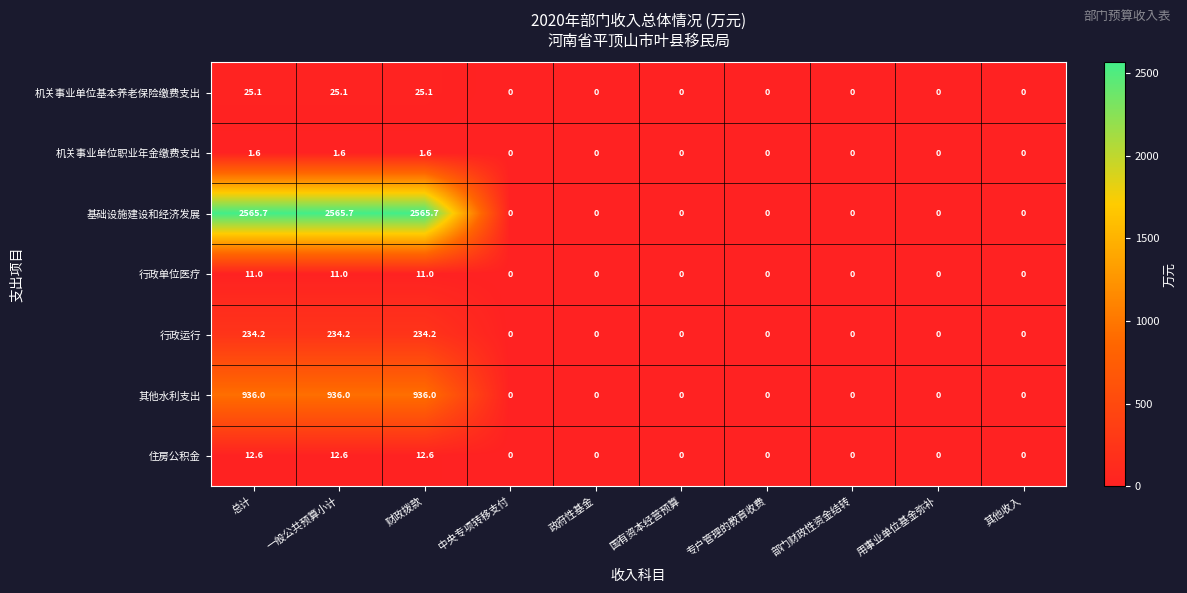

What is the maximum value for 住房公积金?

12.6